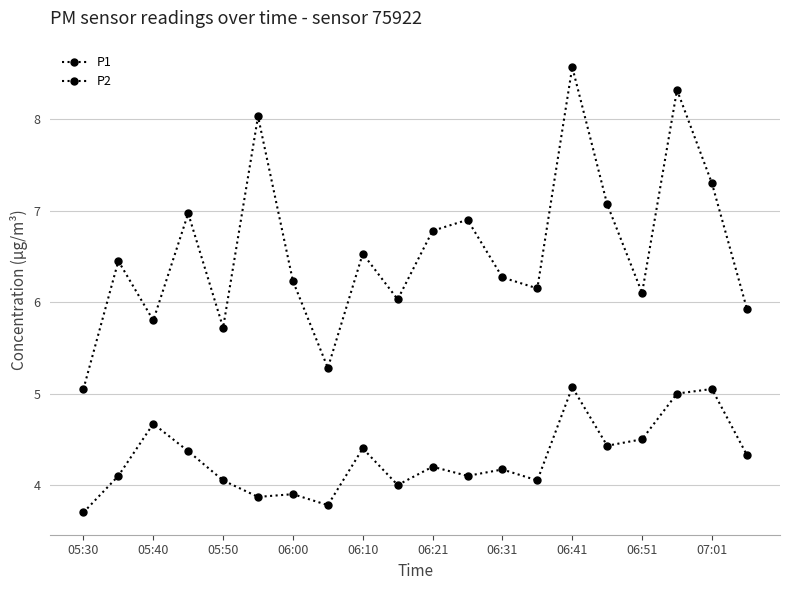

How many lines are shown in the chart?

2